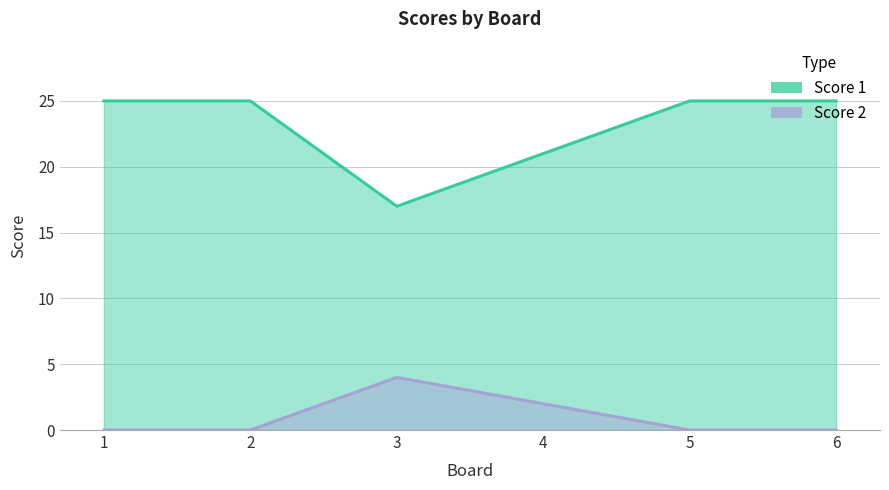

At how many categories does at least one series exceed 10?

6